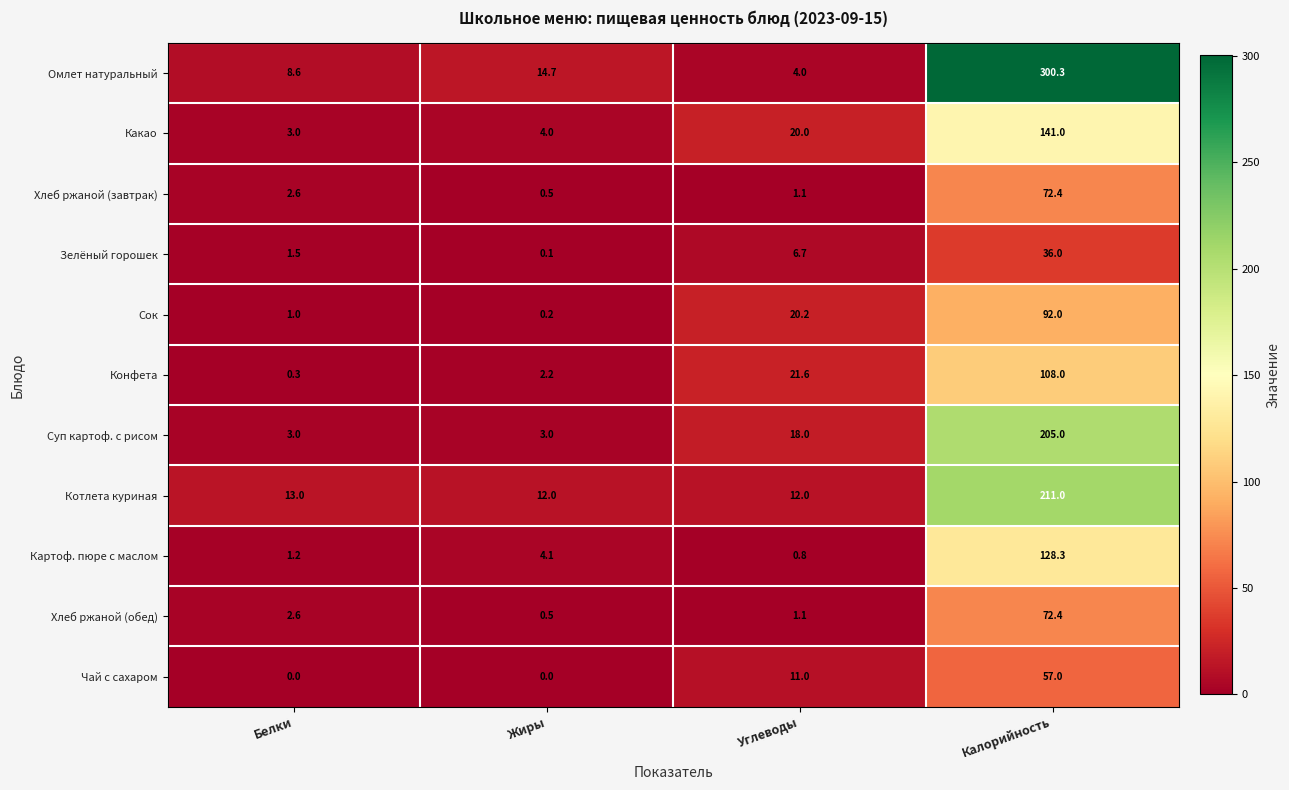

The value of Конфета at Жиры is 3.9. True or false?

False